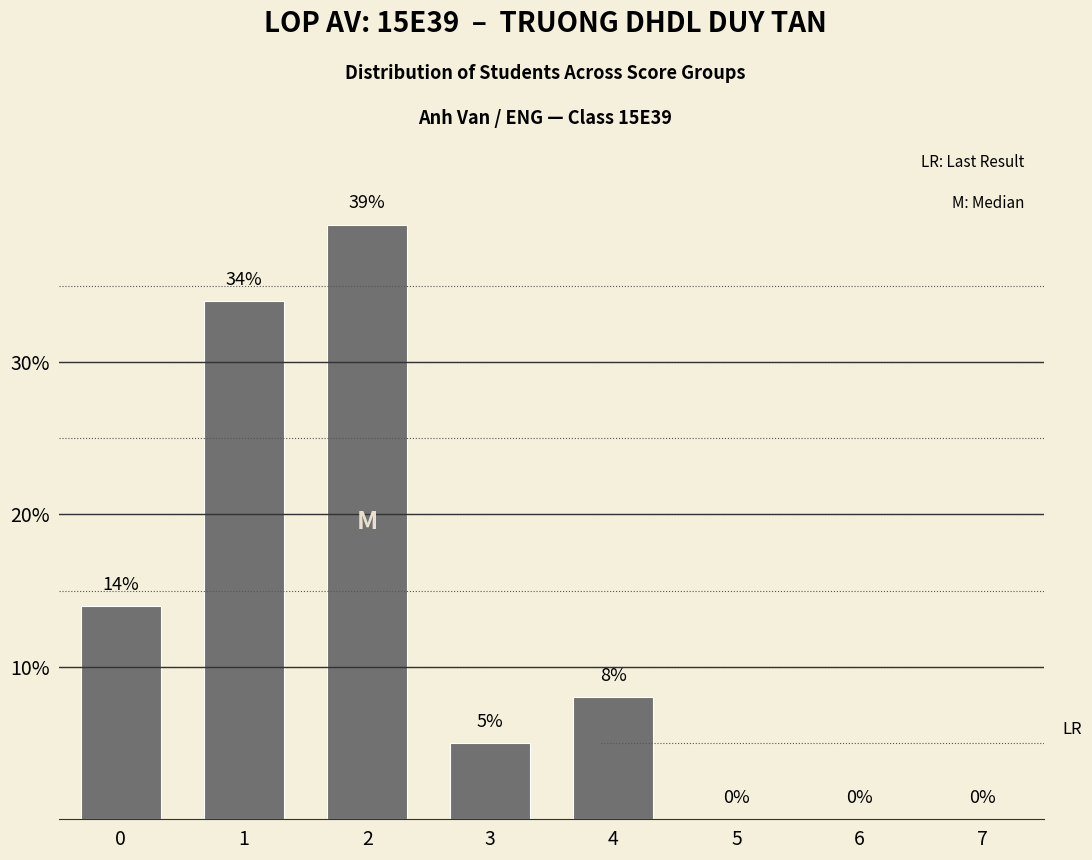

What is the greatest value displayed?

39